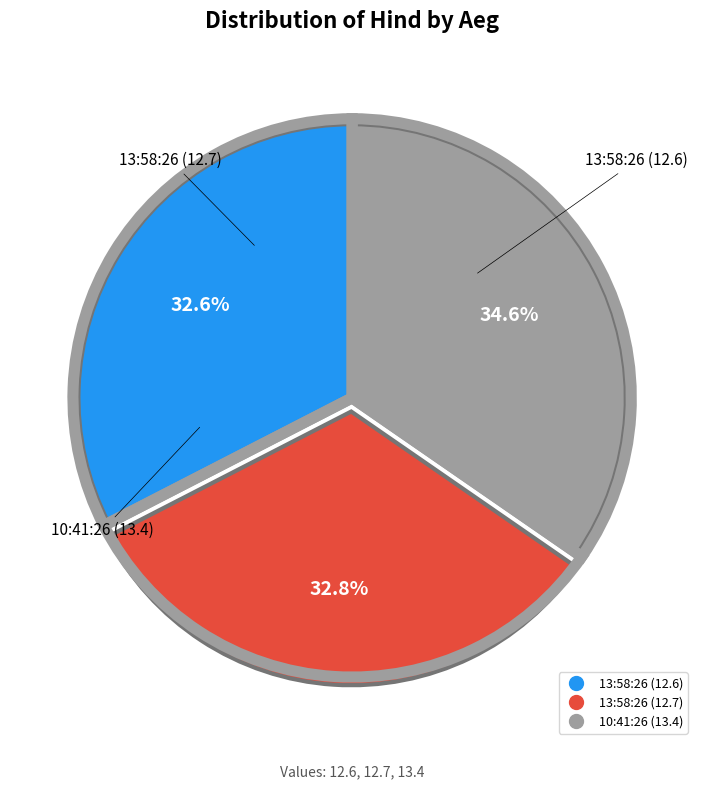

How many segments does this pie chart have?

3